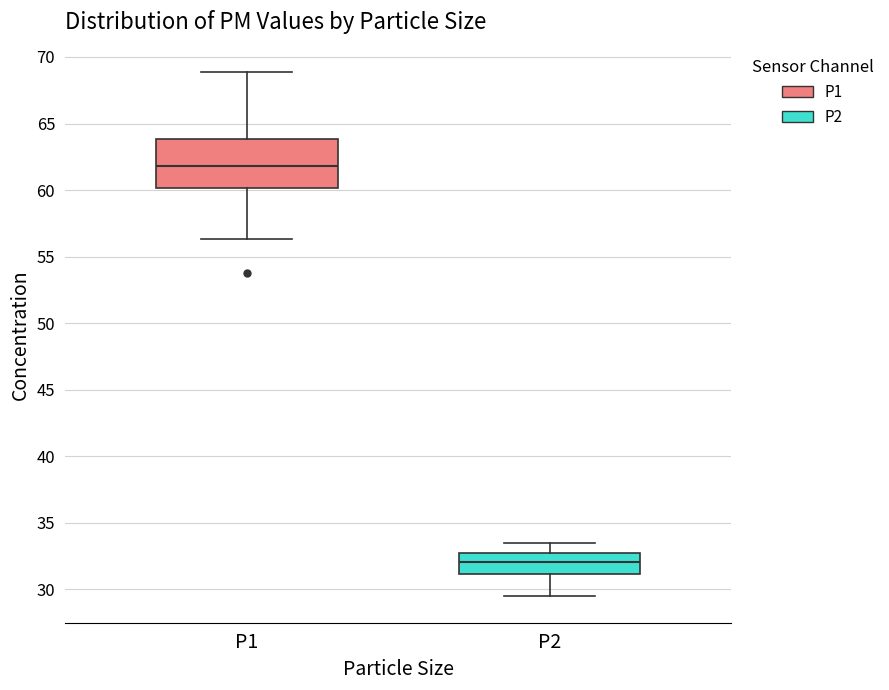

Where is the upper edge of the box for P2 on the y-axis? The values are not printed on the chart, so give them approximately, as read against the axis.

32.5